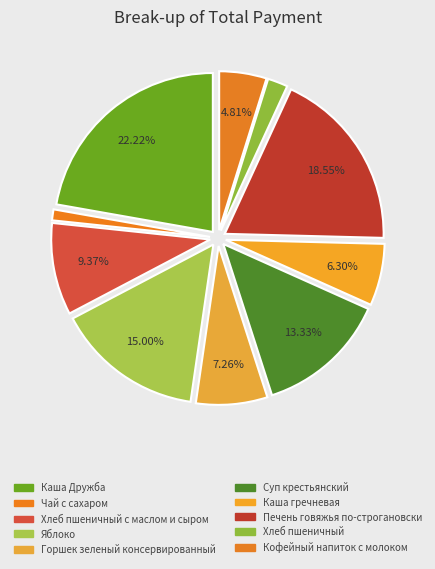

Count the number of slices in the pie.

10